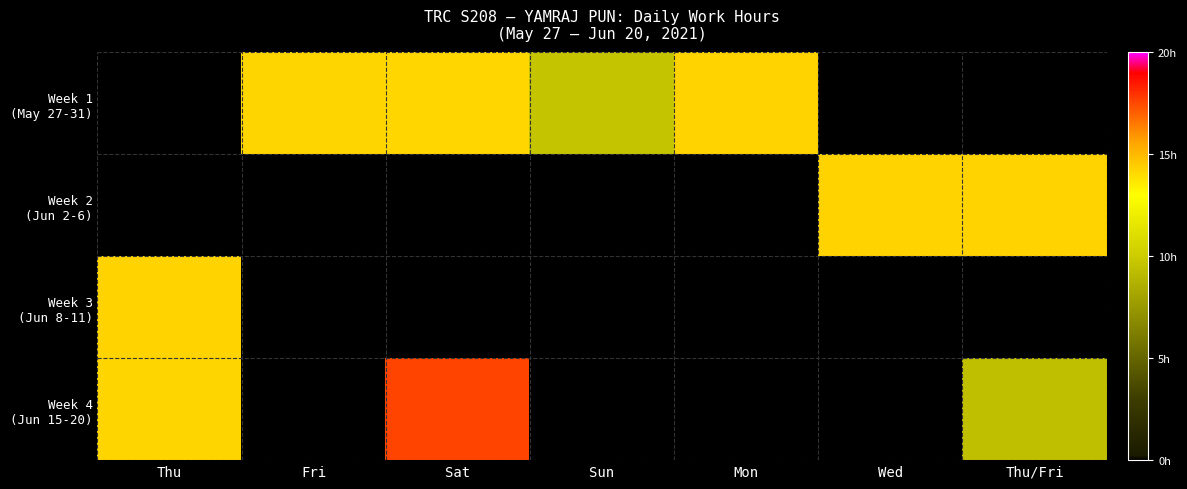

What is the greatest value displayed?

17.6